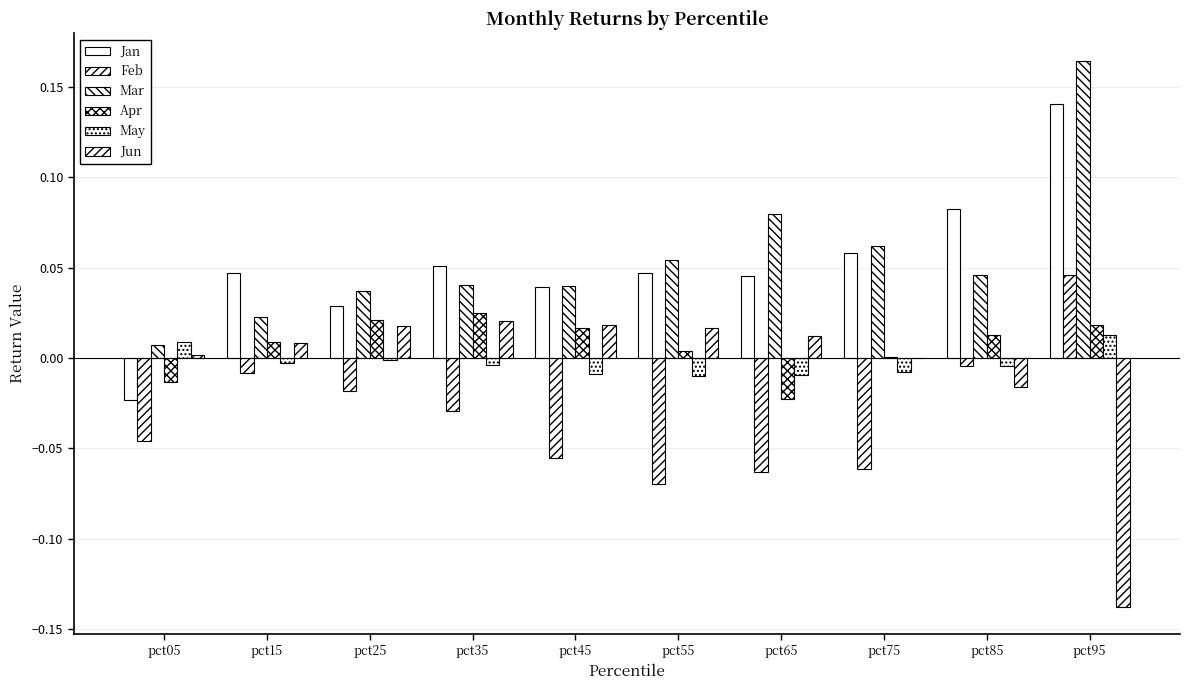

Between pct95 and pct15, which is larger?

pct95